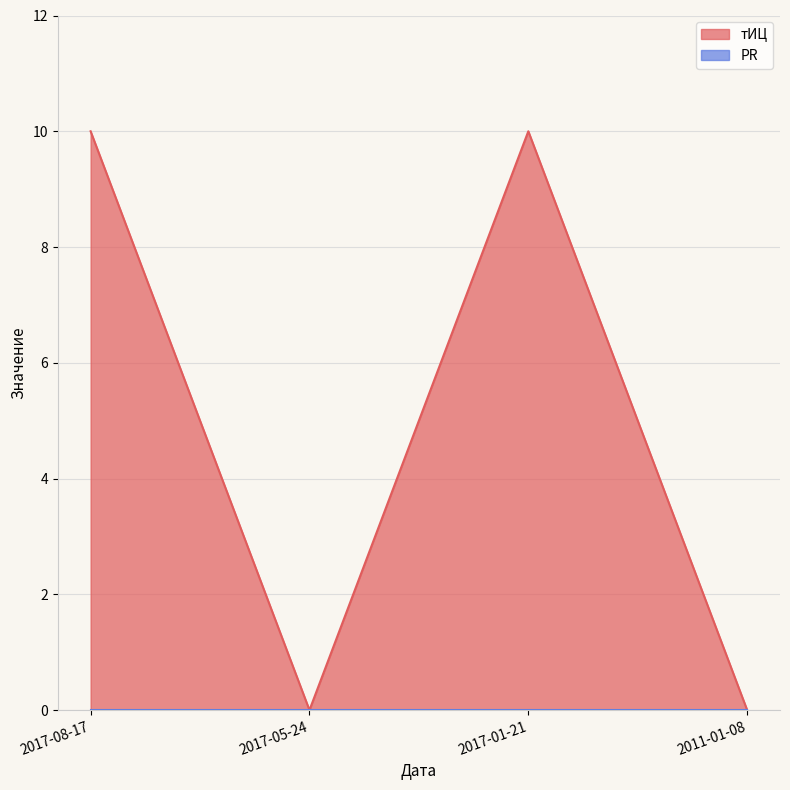

How many values are above zero?

2